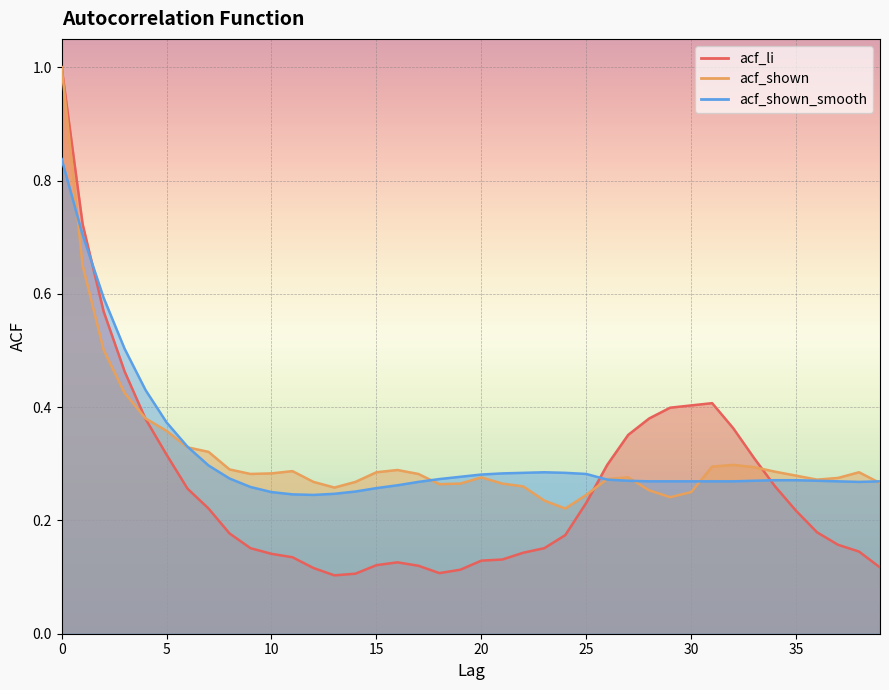

Is it true that acf_li equals 0.1 at 22?

True